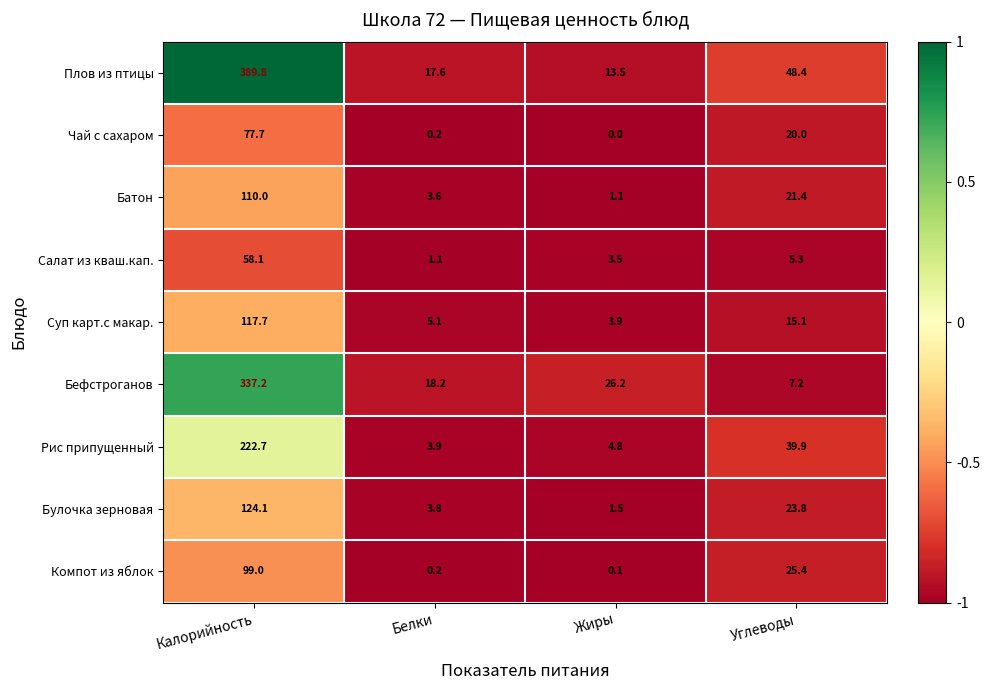

Which series has the largest total across all categories?

Плов из птицы